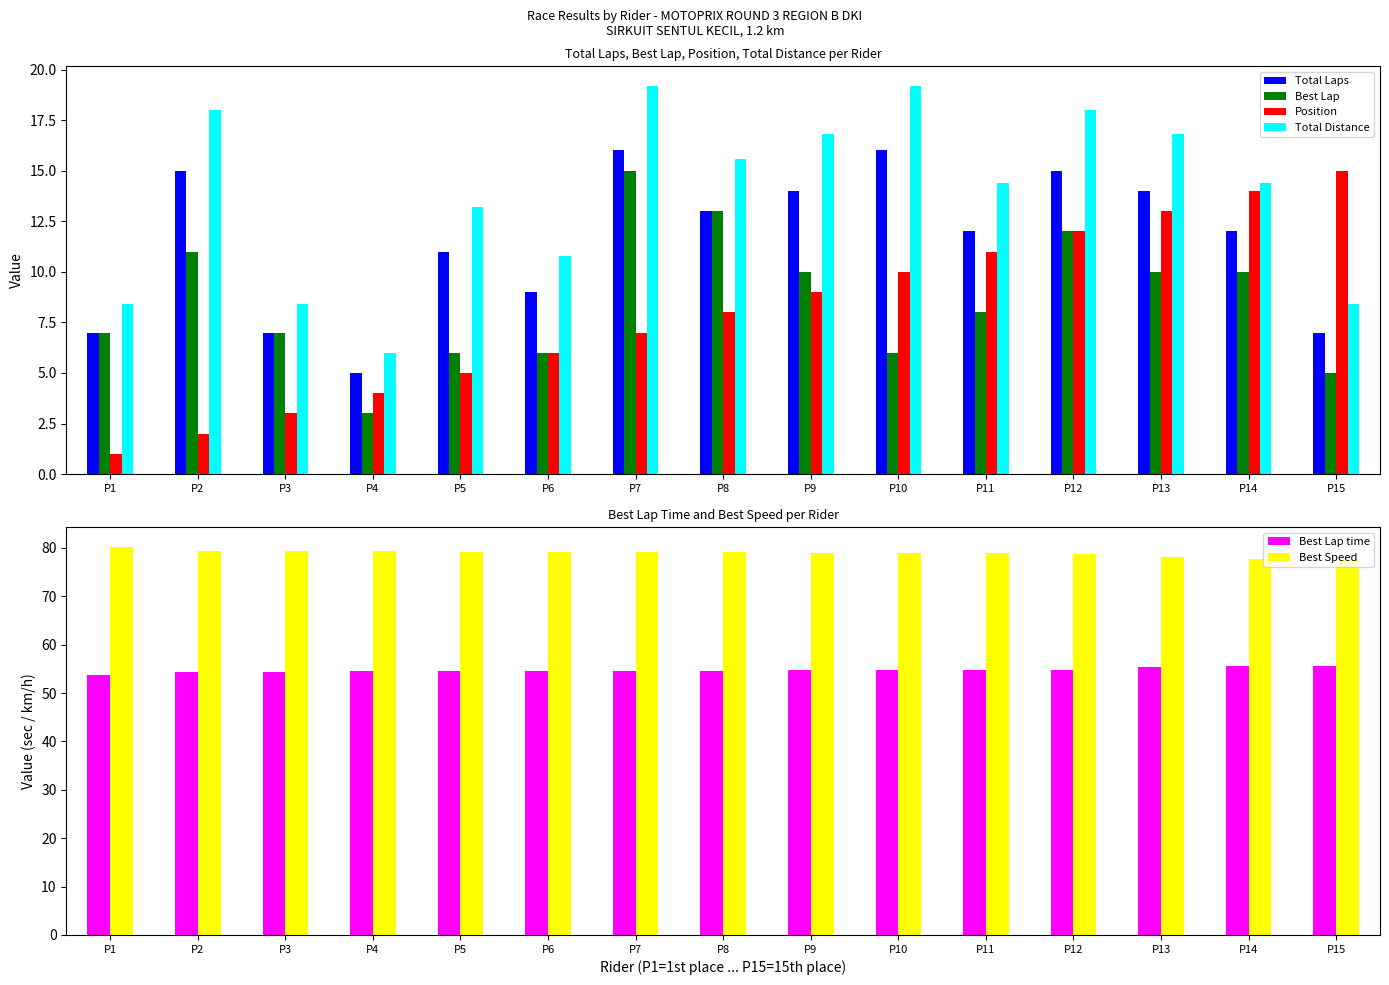

Reading right to left, extract all data points from this chart.

Total Laps: 7.0	12.0	14.0	15.0	12.0	16.0	14.0	13.0	16.0	9.0	11.0	5.0	7.0	15.0	7.0
Best Lap: 5.0	10.0	10.0	12.0	8.0	6.0	10.0	13.0	15.0	6.0	6.0	3.0	7.0	11.0	7.0
Position: 15.0	14.0	13.0	12.0	11.0	10.0	9.0	8.0	7.0	6.0	5.0	4.0	3.0	2.0	1.0
Total Distance: 8.4	14.4	16.8	18.0	14.4	19.2	16.8	15.6	19.2	10.8	13.2	6.0	8.4	18.0	8.4
Best Lap time: 55.5	55.5	55.3	54.9	54.8	54.7	54.7	54.6	54.6	54.6	54.5	54.5	54.4	54.4	53.8
Best Speed: 77.8	77.8	78.1	78.7	78.9	79.0	79.0	79.1	79.2	79.2	79.2	79.3	79.4	79.4	80.3